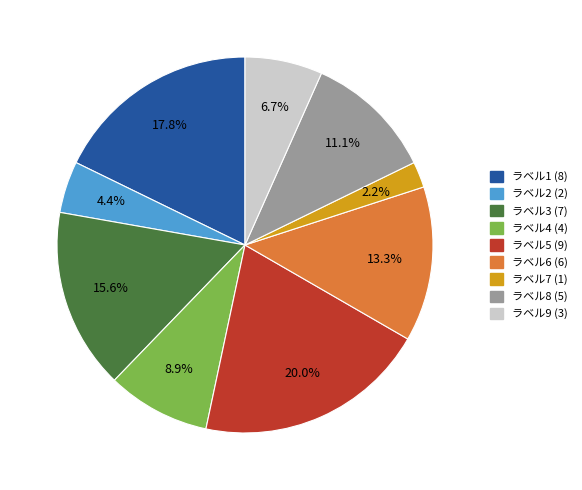

Is there a majority slice in this chart?

No